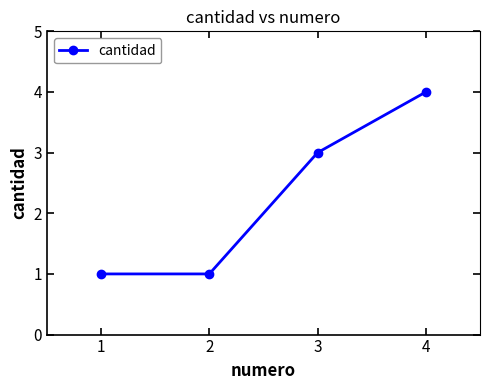

Is it true that the value at 4 is 2?

False